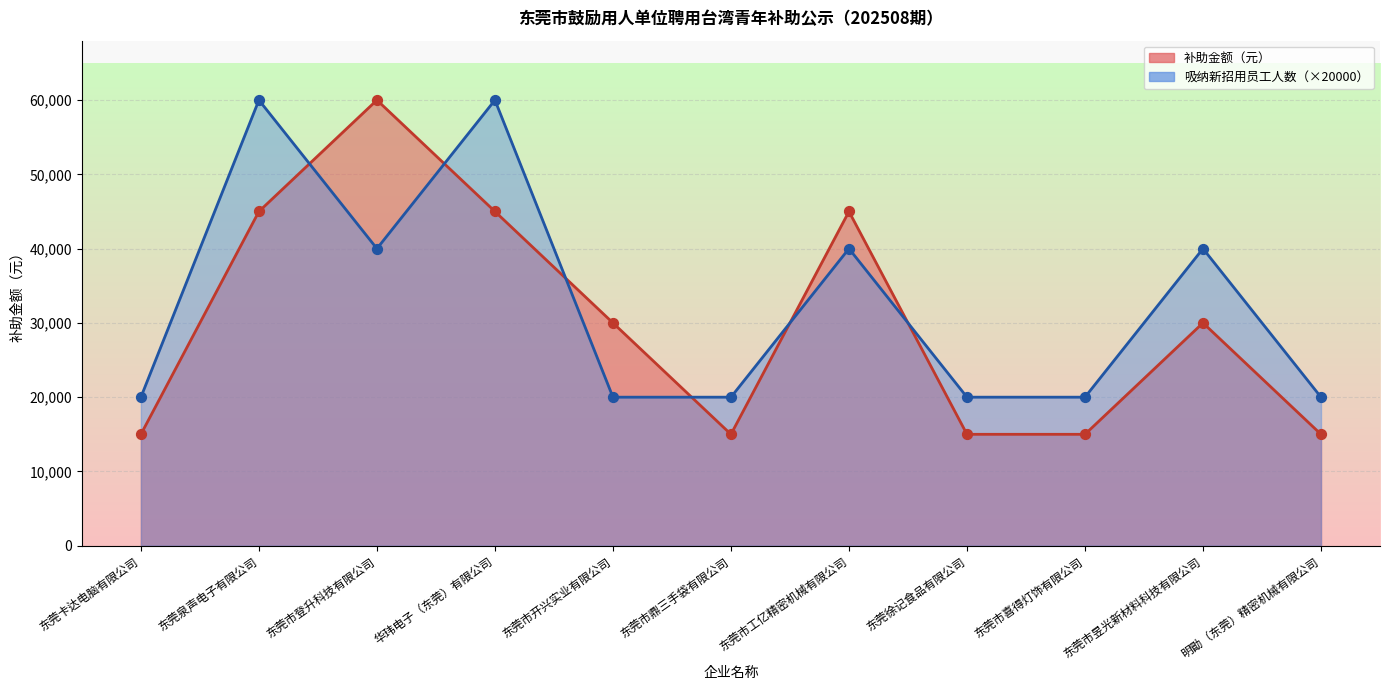

Which series has the widest spread of Y values?

补助金额